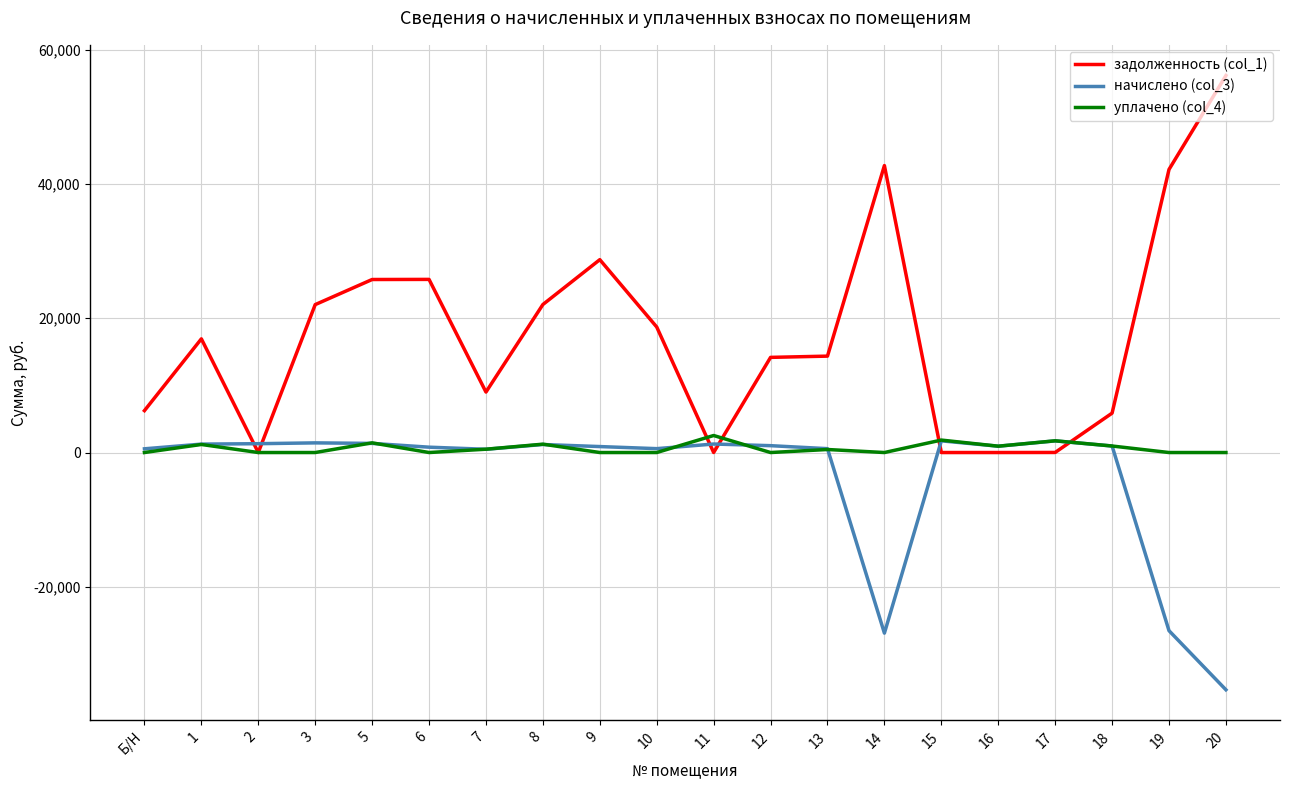

What is the difference between the задолженность (col_1) values at 2 and 8?

22048.2